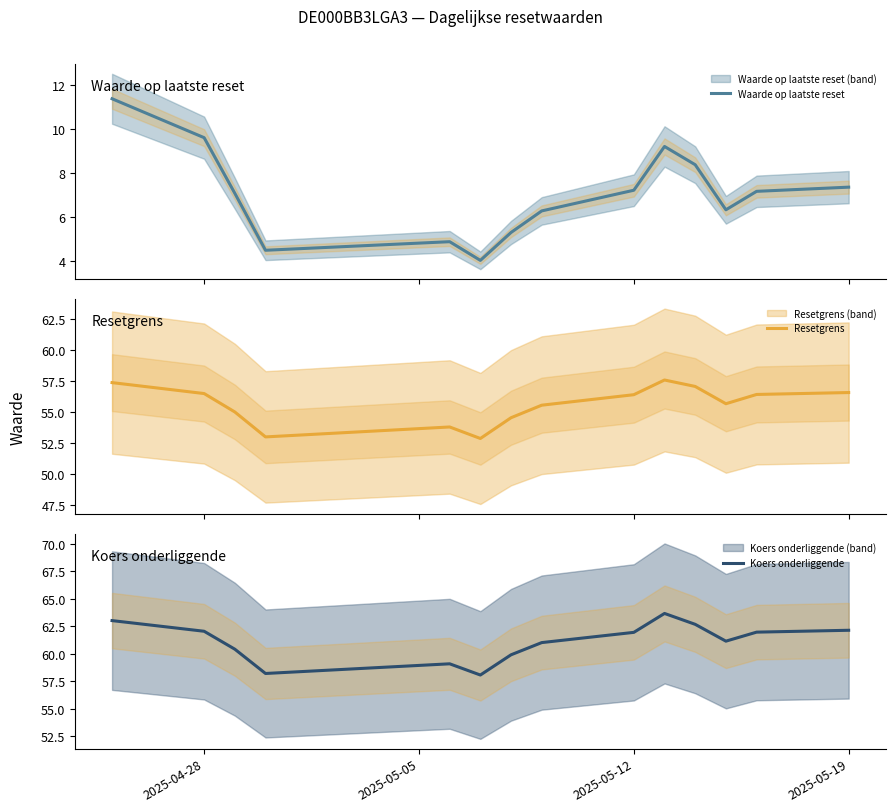

What is the highest value of the Waarde op laatste reset series?

11.4